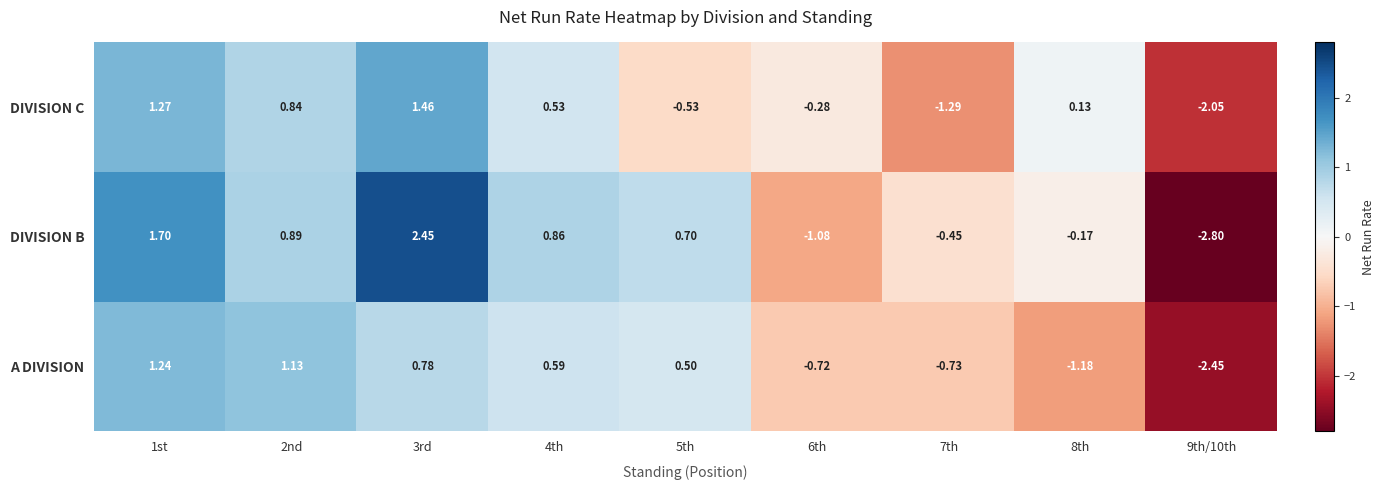

Which series has the widest spread of values?

DIVISION B